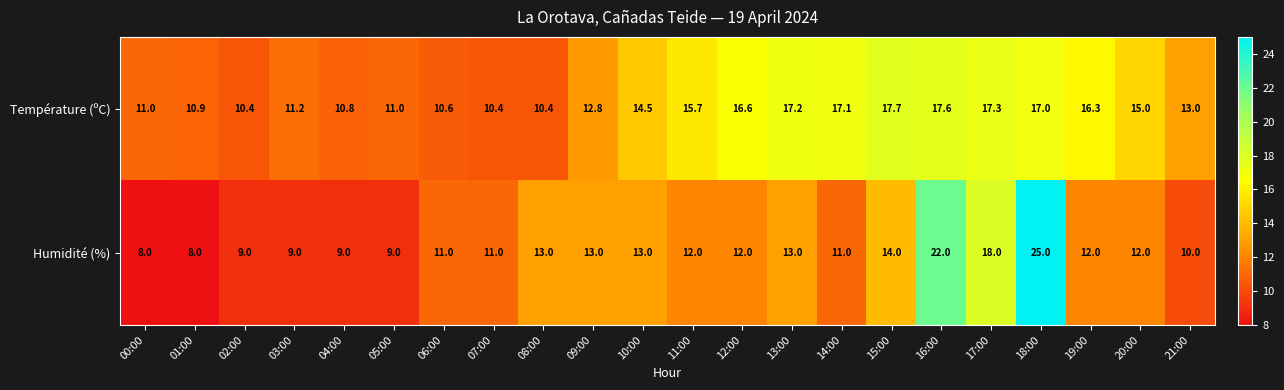

The value of Humidité (%) at 14:00 is 11.0. True or false?

True